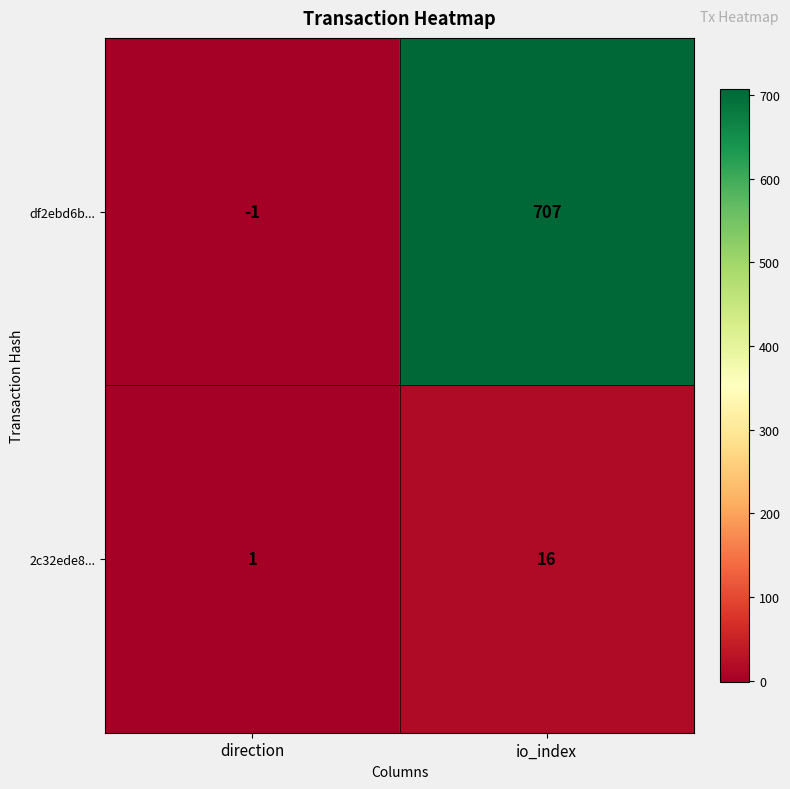

At how many categories does at least one series exceed 2?

1